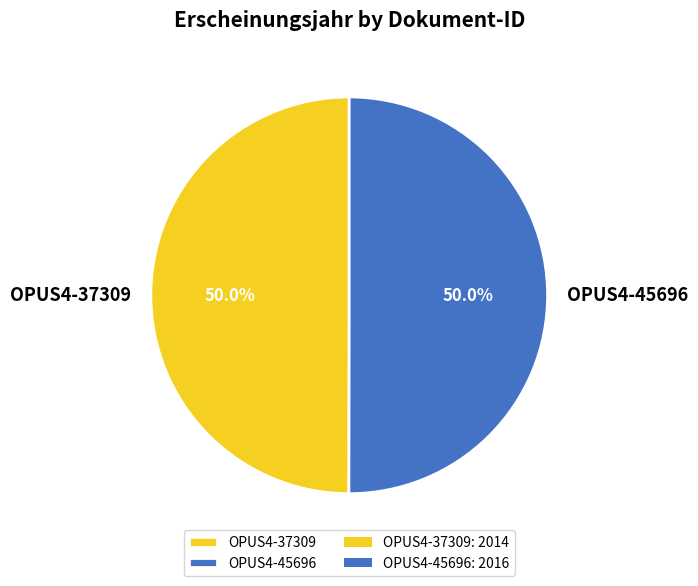

Is it true that OPUS4-45696 is 50% of the pie?

True